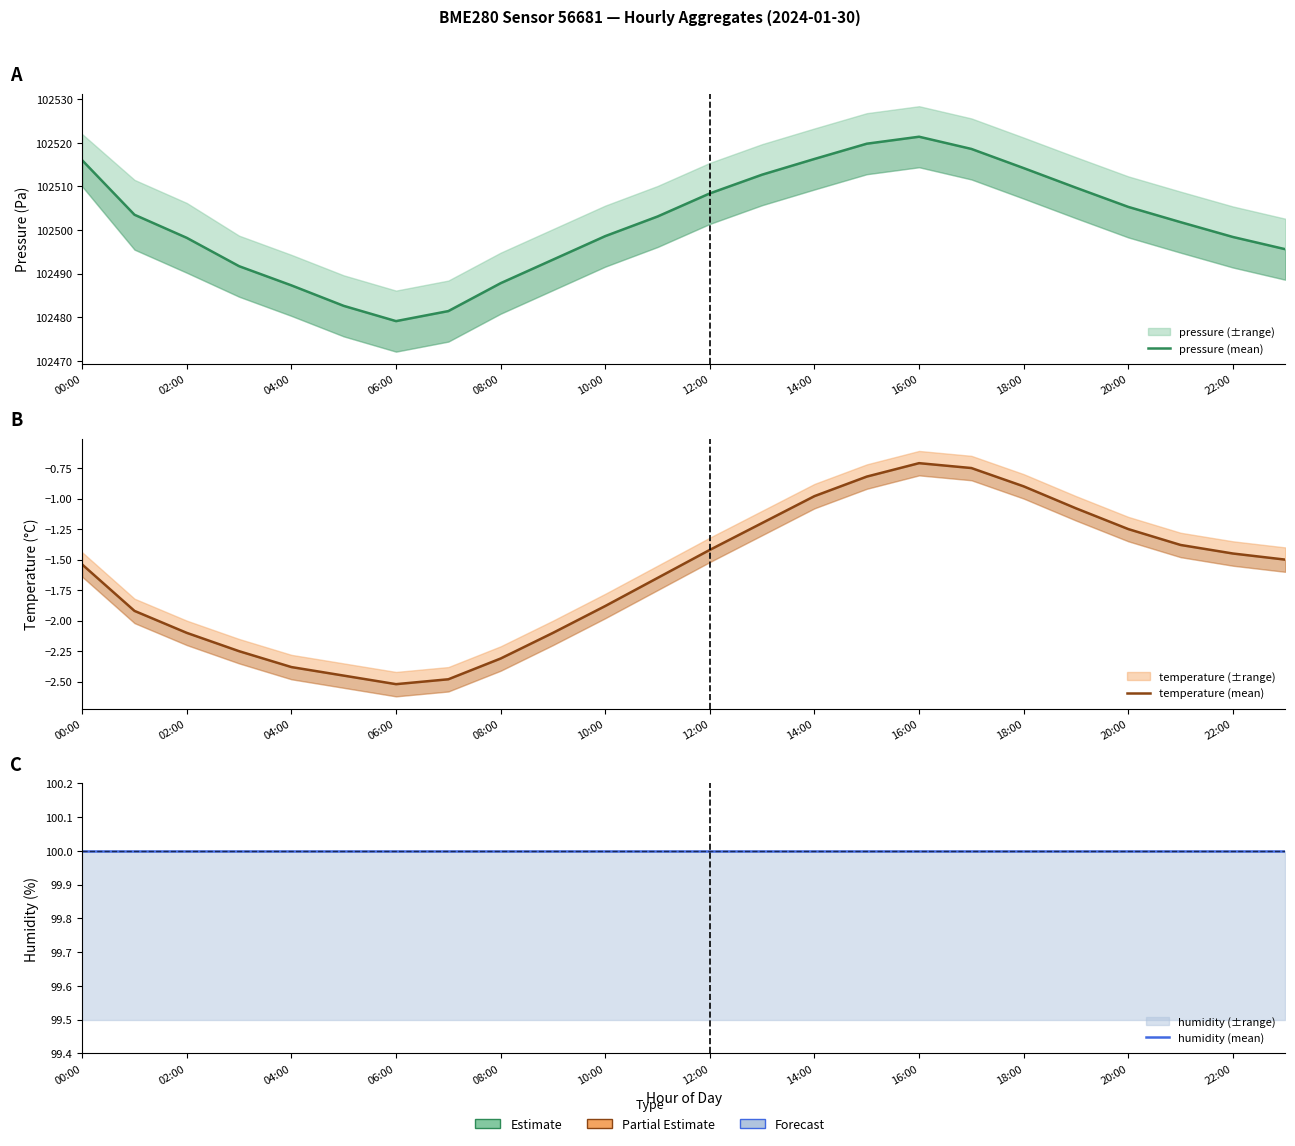

True or false: temperature (mean) and humidity (mean) intersect in this chart.

False